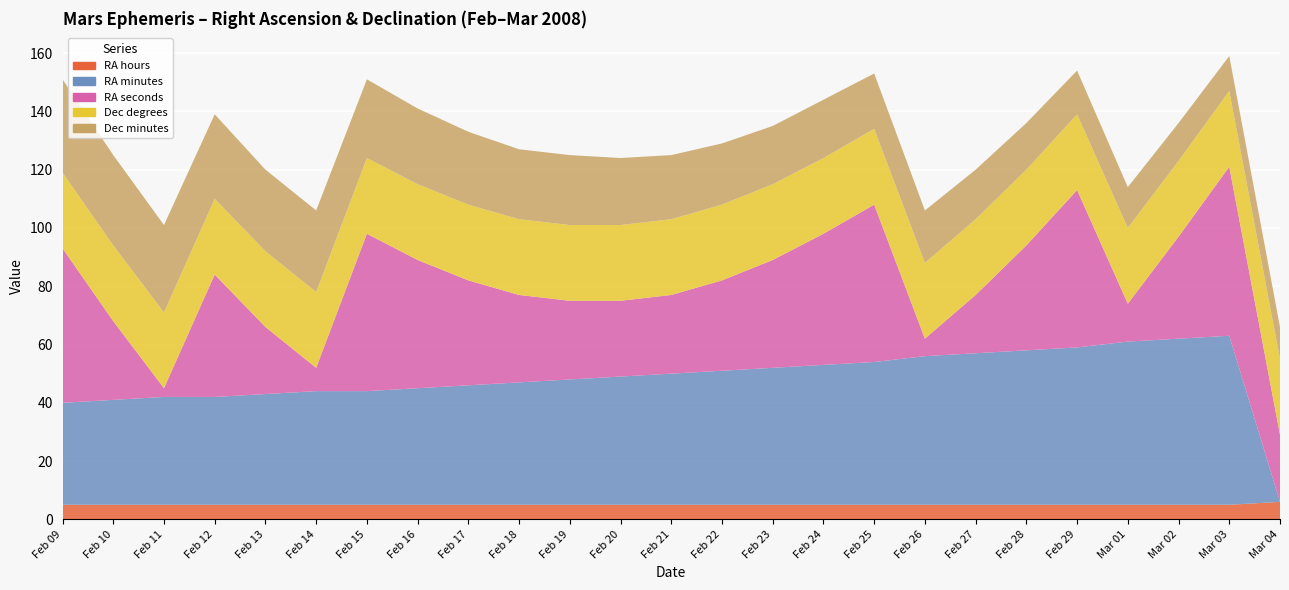

Reading left to right, transcribe all the data shown in this chart.

RA hours: 5	5	5	5	5	5	5	5	5	5	5	5	5	5	5	5	5	5	5	5	5	5	5	5	6
RA minutes: 35	36	37	37	38	39	39	40	41	42	43	44	45	46	47	48	49	51	52	53	54	56	57	58	0
RA seconds: 53	27	3	42	23	8	54	44	36	30	27	26	27	31	37	45	54	6	20	36	54	13	35	58	23
Dec degrees: 26	26	26	26	26	26	26	26	26	26	26	26	26	26	26	26	26	26	26	26	26	26	26	26	26
Dec minutes: 32	31	30	29	28	28	27	26	25	24	24	23	22	21	20	20	19	18	17	16	15	14	13	12	11